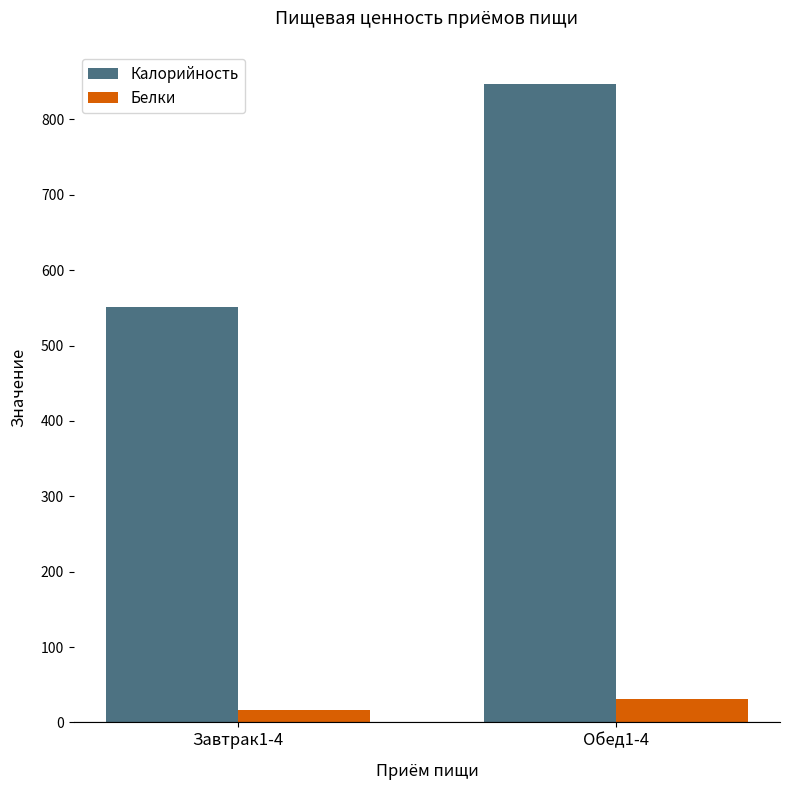

List the series in order of their peak value, lowest first.

Белки, Калорийность